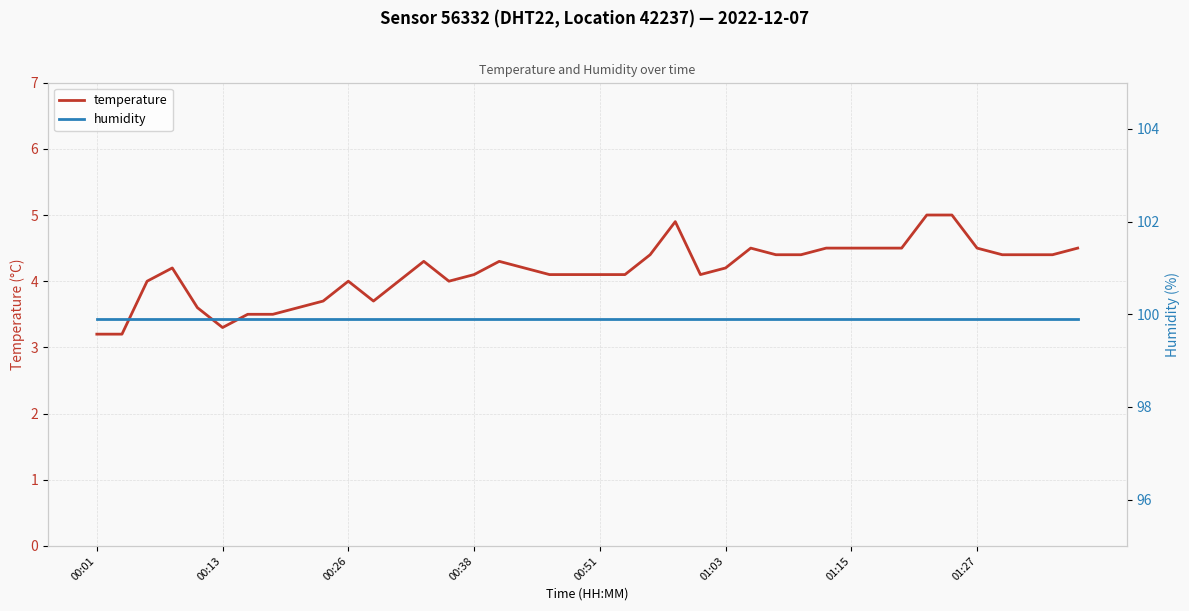

What is the minimum value shown in the chart?

3.2